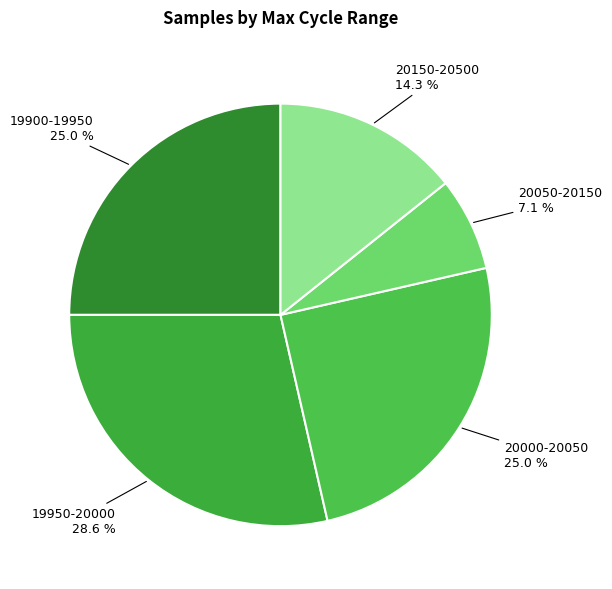

How much of the chart is everything except 19950-20000?

71.4%